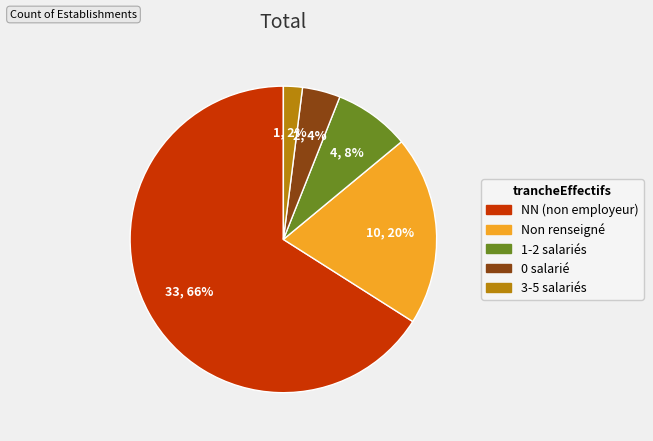

Is there any slice that represents more than half of the pie?

Yes